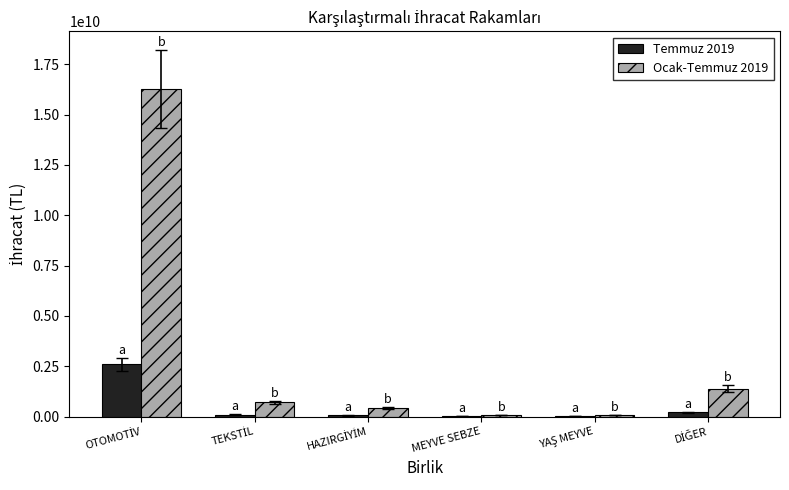

Which series has the largest total across all categories?

Ocak-Temmuz 2019